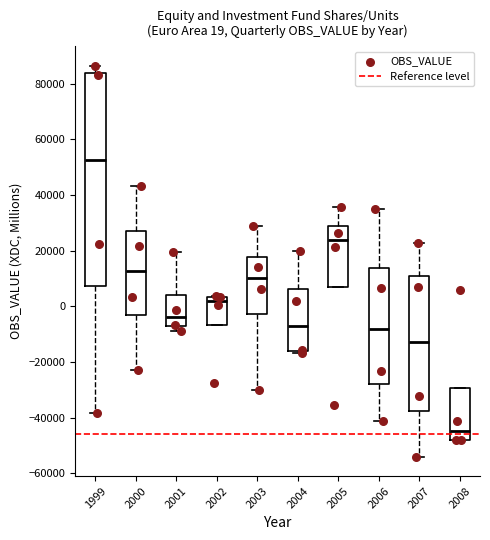

Which box has the highest median line?

1999